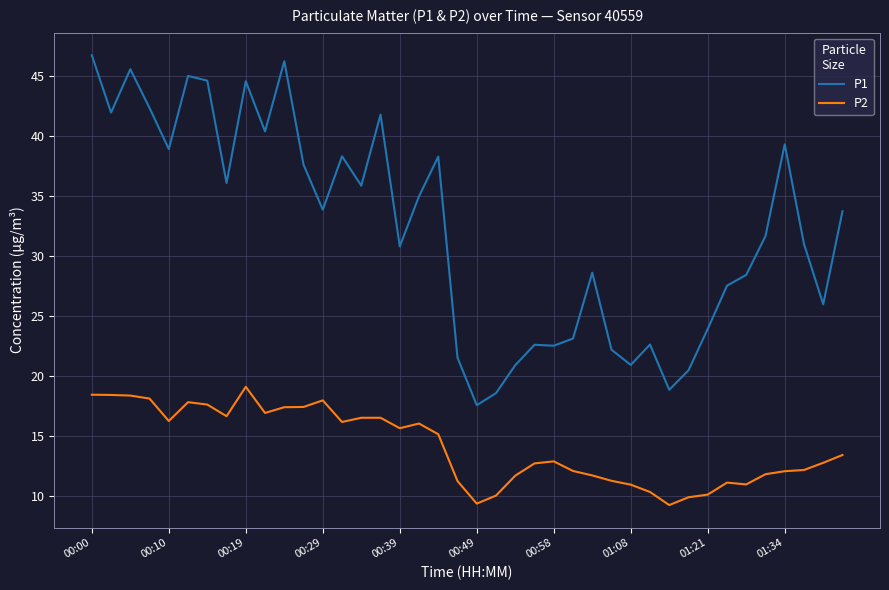

True or false: P1 and P2 intersect in this chart.

False